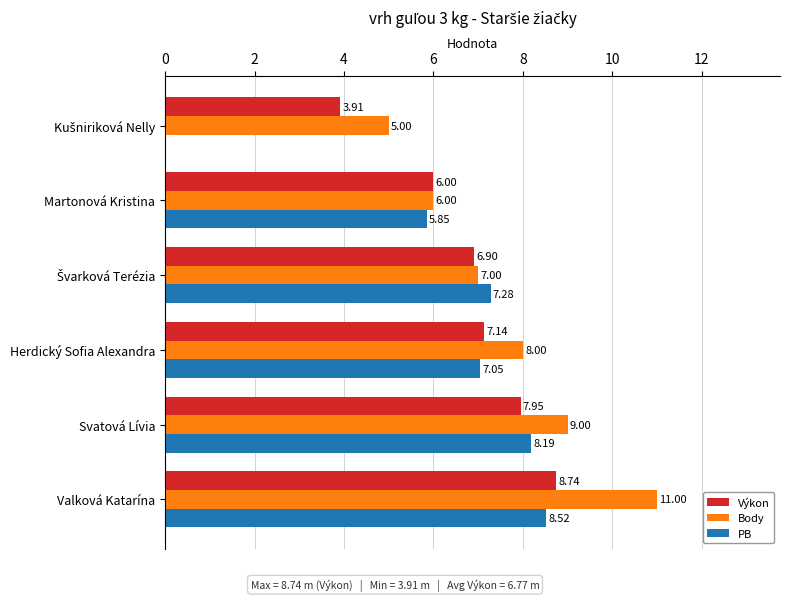

Which series has the largest range (max minus min)?

PB